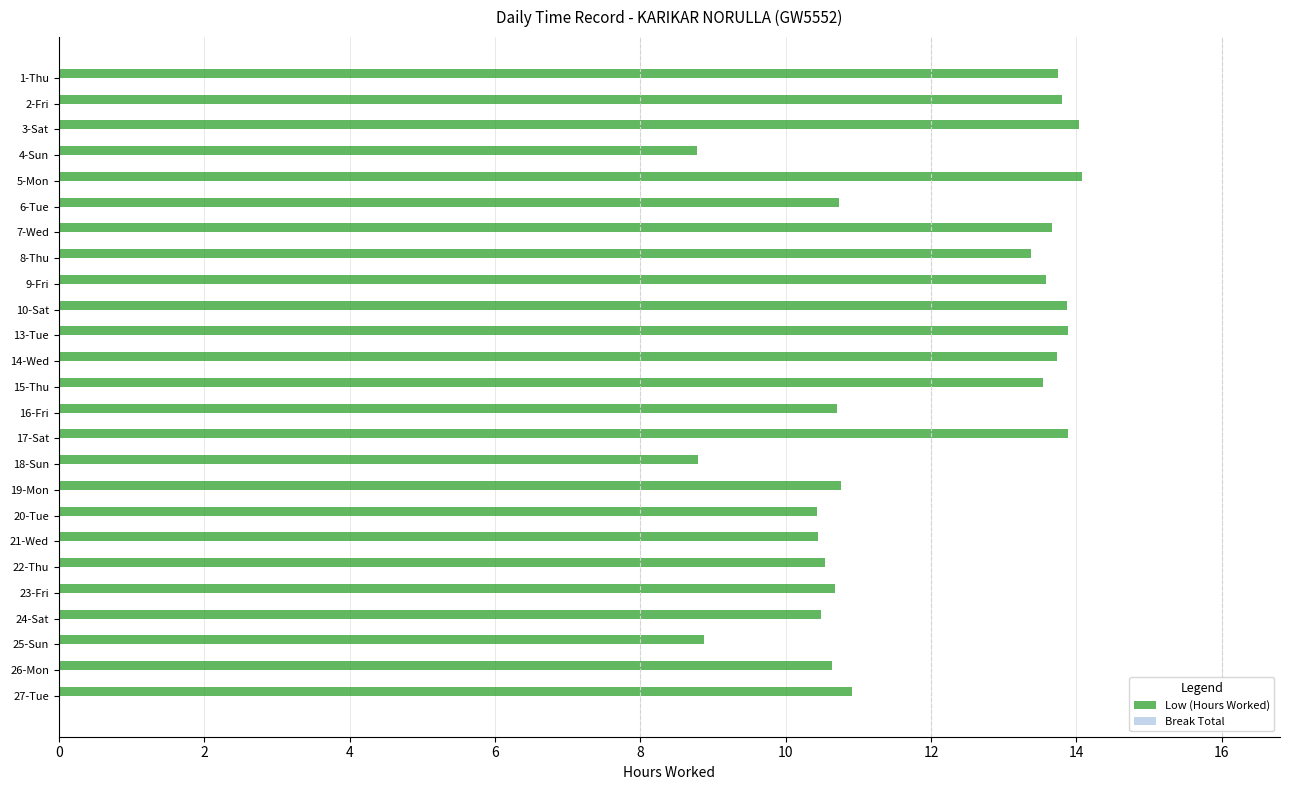

What is the minimum value shown in the chart?

8.8